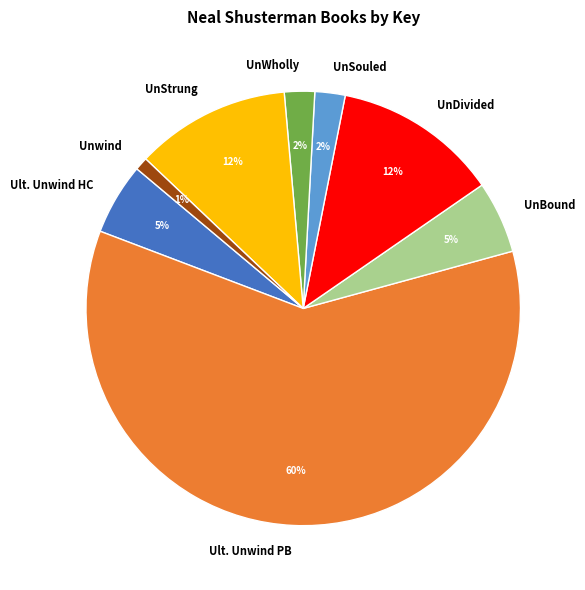

Do Ult. Unwind HC and UnBound together represent more than half of the pie?

No